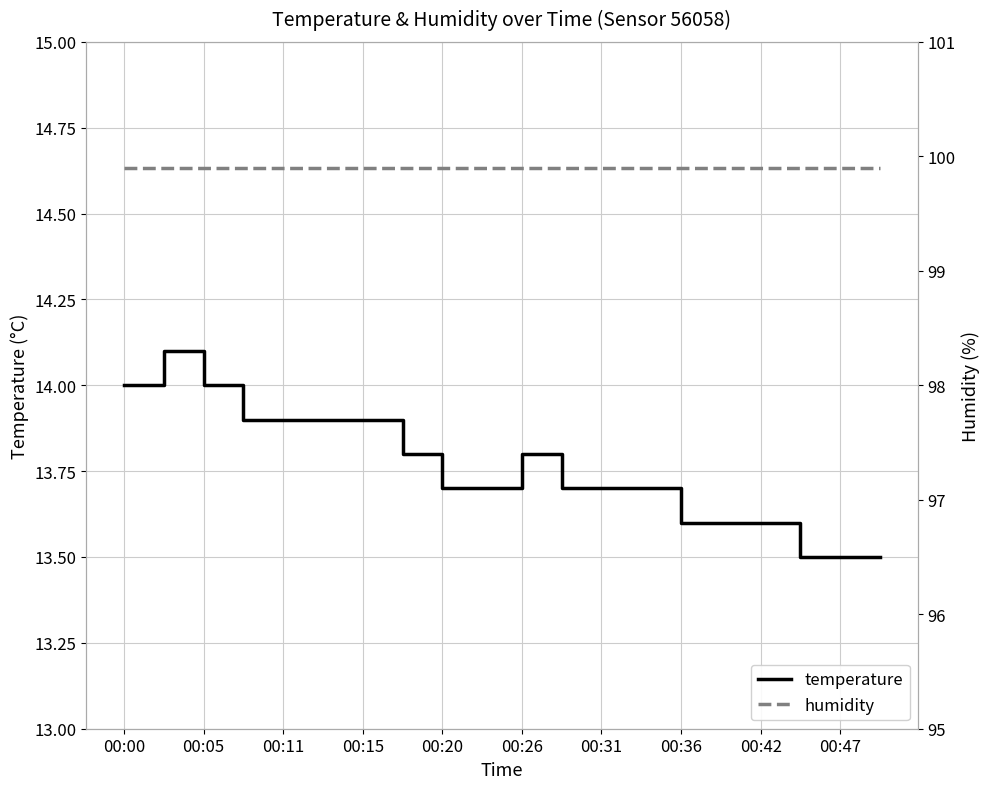

At how many categories does at least one series exceed 26?

20